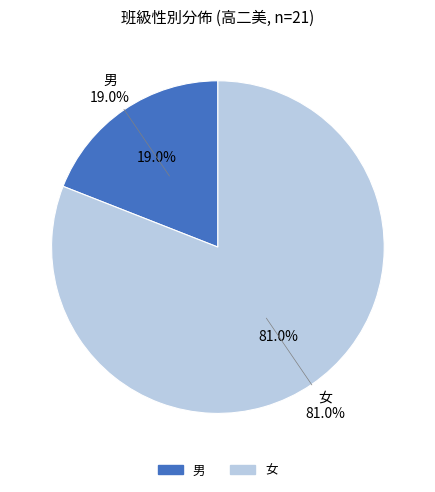

What portion of the pie excludes 男?

81.0%